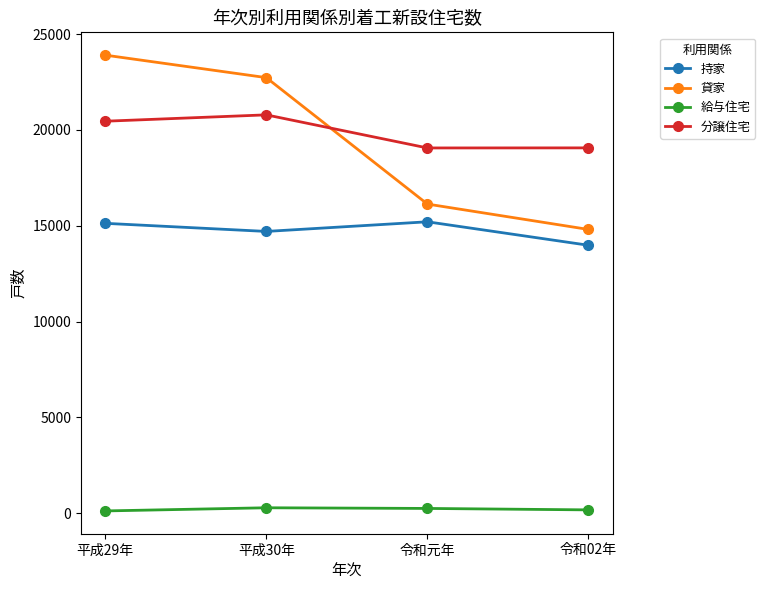

After their last crossing, which series has the higher values: 貸家 or 分譲住宅?

分譲住宅